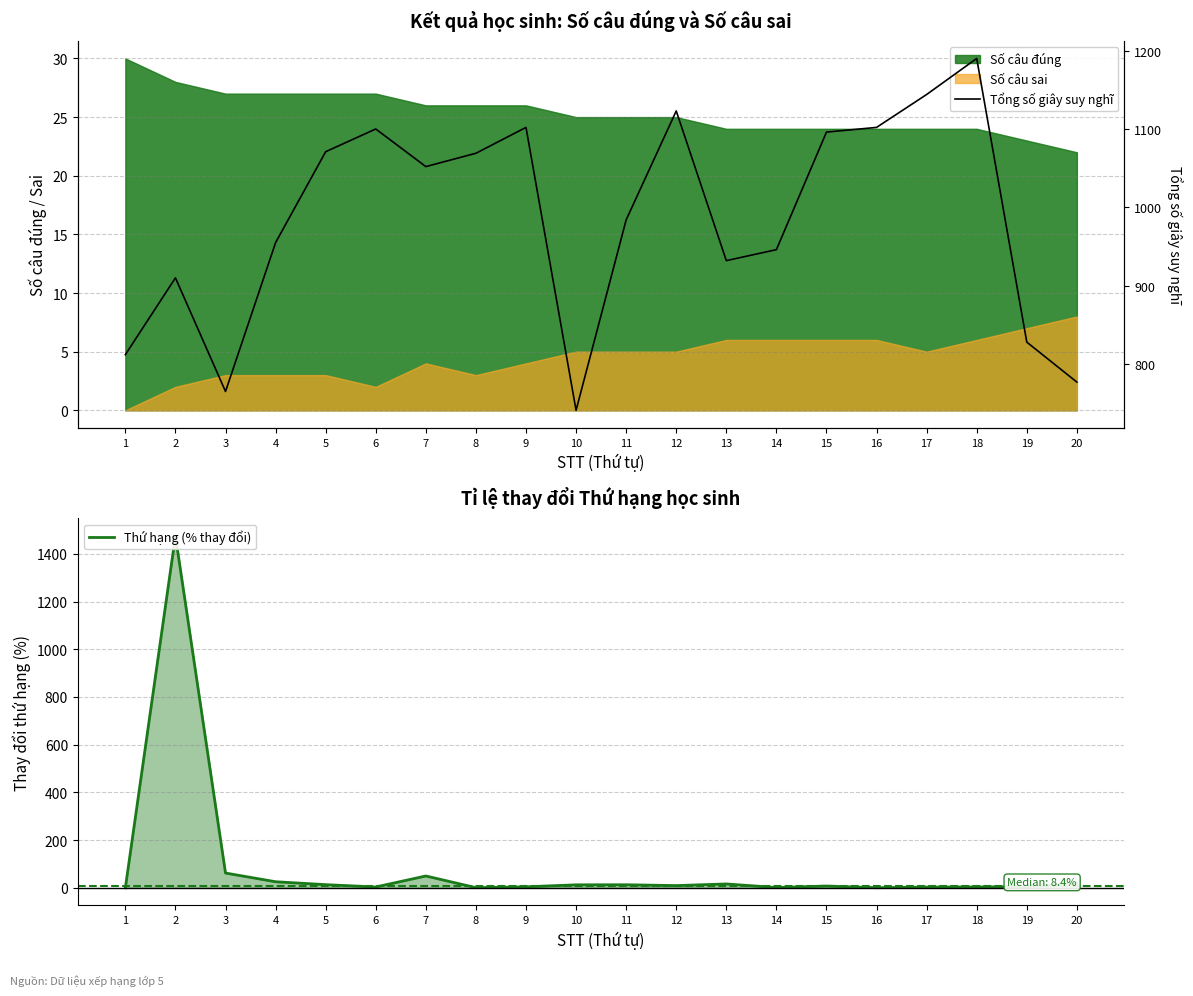

At which category does the chart reach its minimum across all series?

1